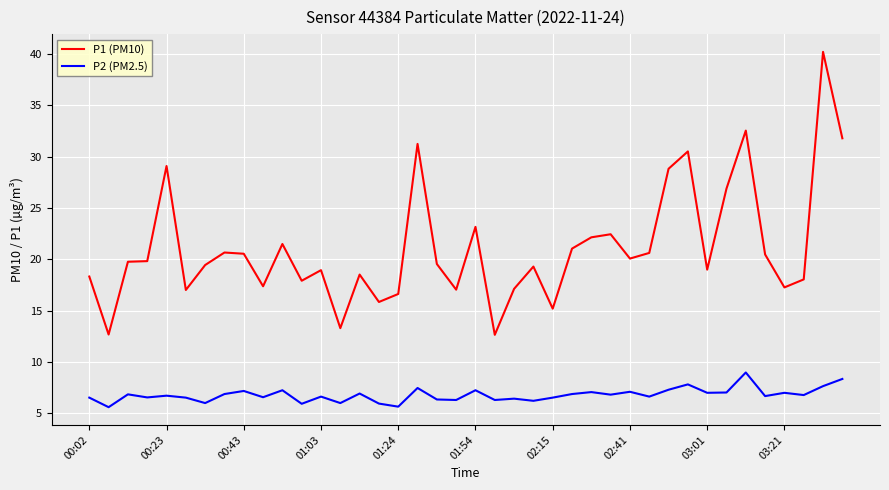

What is the average value of the P2 (PM2.5) series?

6.8